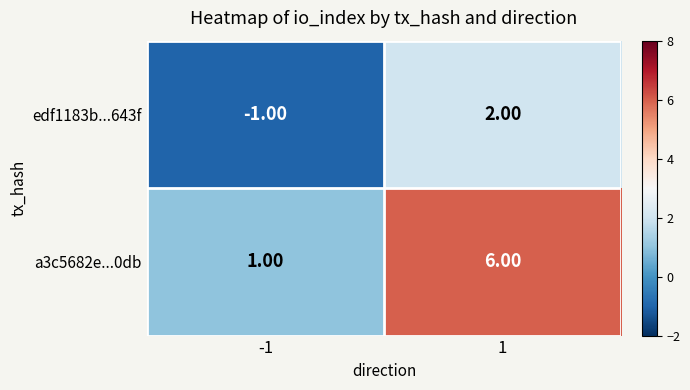

Rank the series at -1 from highest to lowest value.

a3c5682e...0db, edf1183b...643f